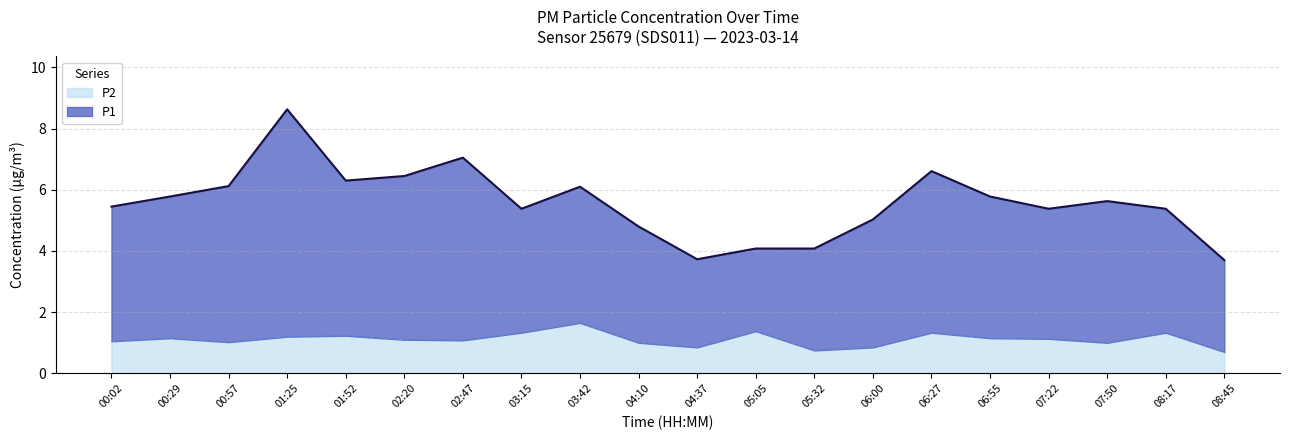

The value of P1 at 00:29 is 5.8. True or false?

True